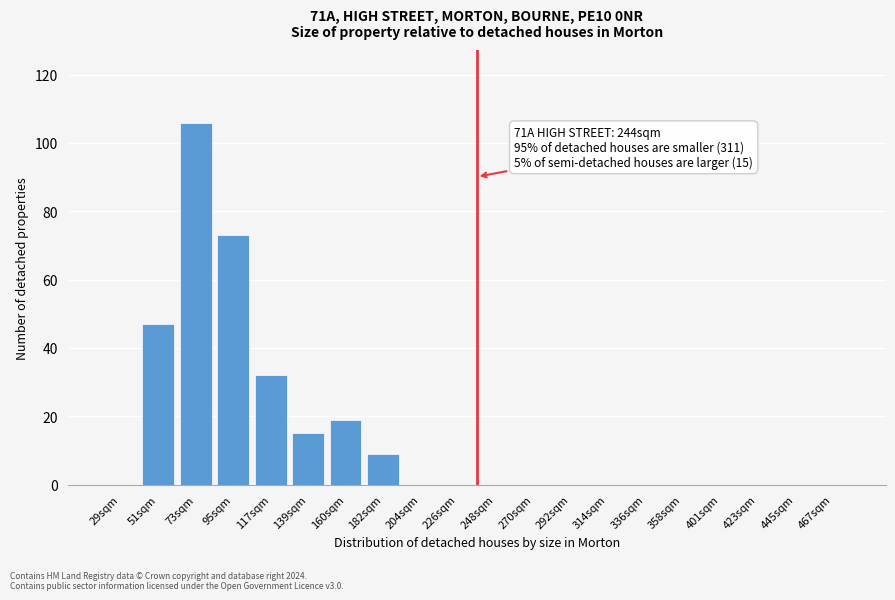

Reading left to right, transcribe all the data shown in this chart.

29sqm=0	51sqm=47	73sqm=106	95sqm=73	117sqm=32	139sqm=15	160sqm=19	182sqm=9	204sqm=0	226sqm=0	248sqm=0	270sqm=0	292sqm=0	314sqm=0	336sqm=0	358sqm=0	401sqm=0	423sqm=0	445sqm=0	467sqm=0